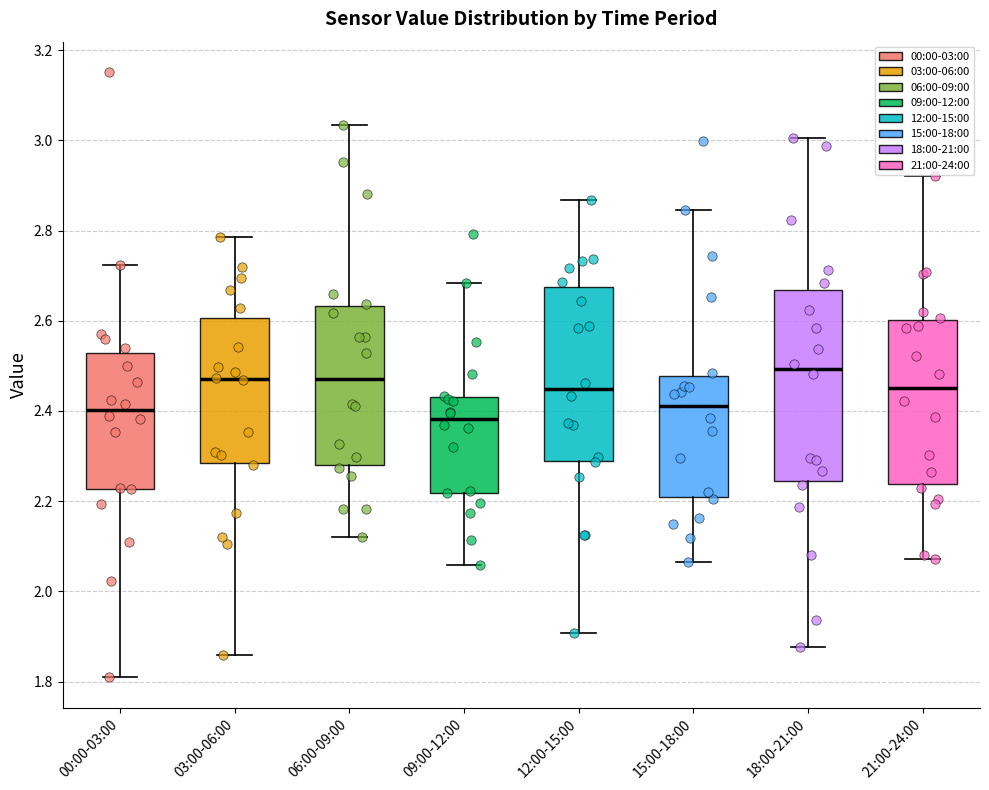

Reading left to right, read every box against the y-axis: the position of its median line, the range the box covers, and the ends of its whiskers. The values are not printed on the chart, so give them approximately, as read against the axis.

00:00-03:00: median 2.40, box 2.22 to 2.52, whiskers 1.80 to 2.72
03:00-06:00: median 2.48, box 2.28 to 2.60, whiskers 1.86 to 2.78
06:00-09:00: median 2.48, box 2.28 to 2.64, whiskers 2.12 to 3.04
09:00-12:00: median 2.38, box 2.22 to 2.44, whiskers 2.06 to 2.68
12:00-15:00: median 2.44, box 2.28 to 2.68, whiskers 1.90 to 2.86
15:00-18:00: median 2.42, box 2.20 to 2.48, whiskers 2.06 to 2.84
18:00-21:00: median 2.50, box 2.24 to 2.66, whiskers 1.88 to 3.00
21:00-24:00: median 2.46, box 2.24 to 2.60, whiskers 2.08 to 2.92